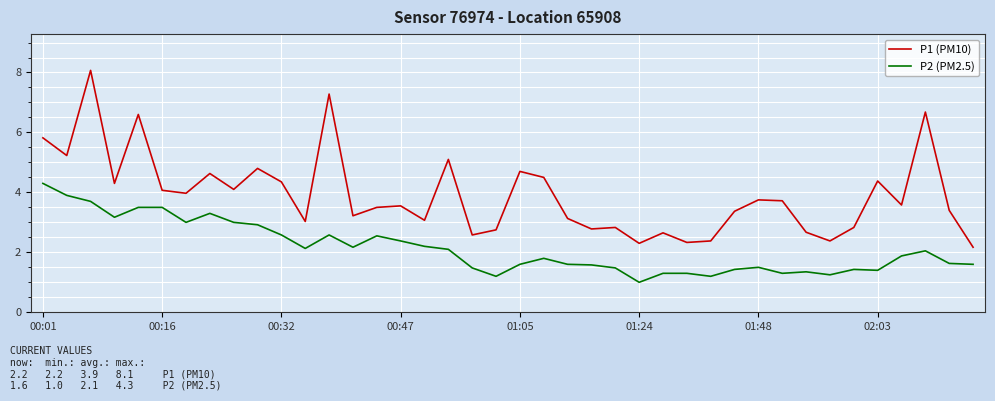

What are all the series names shown in the legend?

P1 (PM10), P2 (PM2.5)